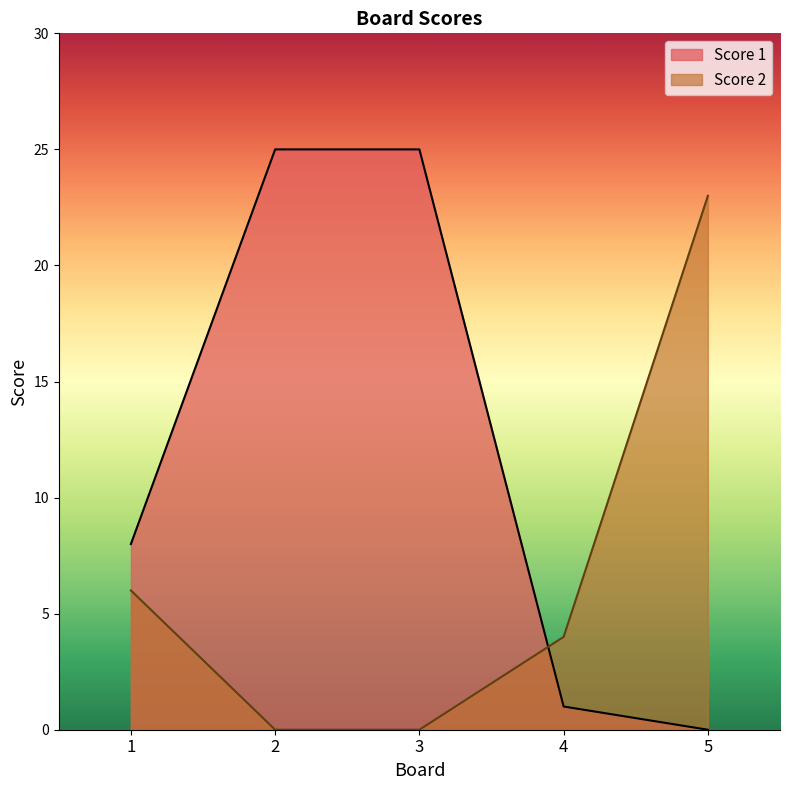

Which category has the lowest value in the Score 1 series?

5